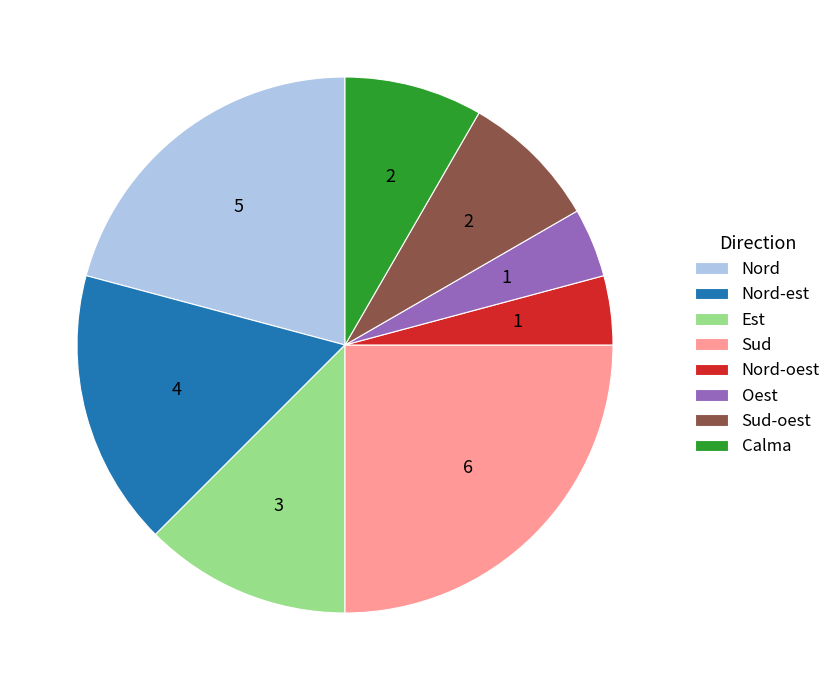

How many slices are in this pie chart?

8